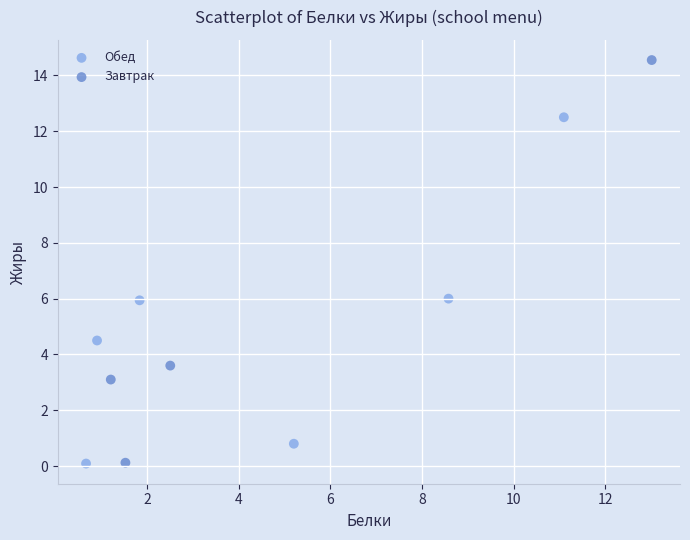

Which series has the widest spread of Y values?

Завтрак